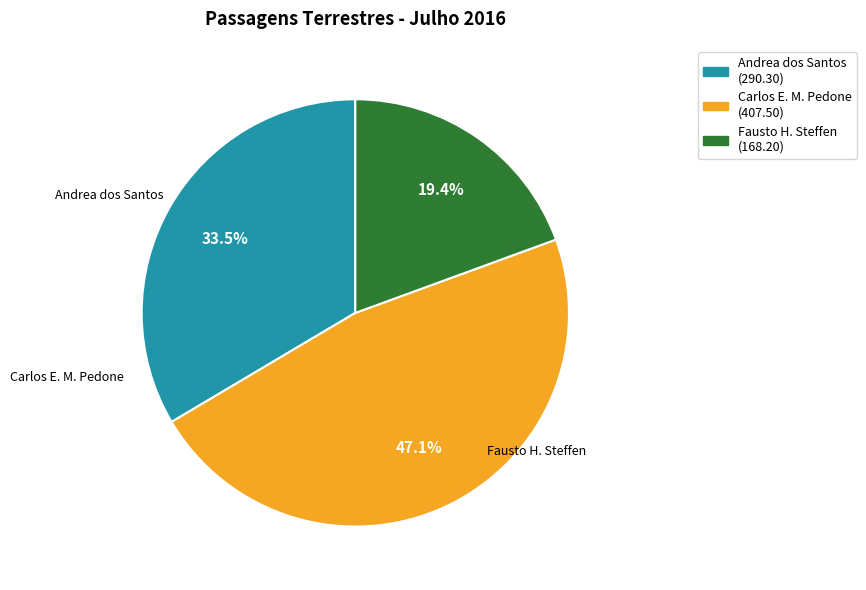

Count the number of slices in the pie.

3